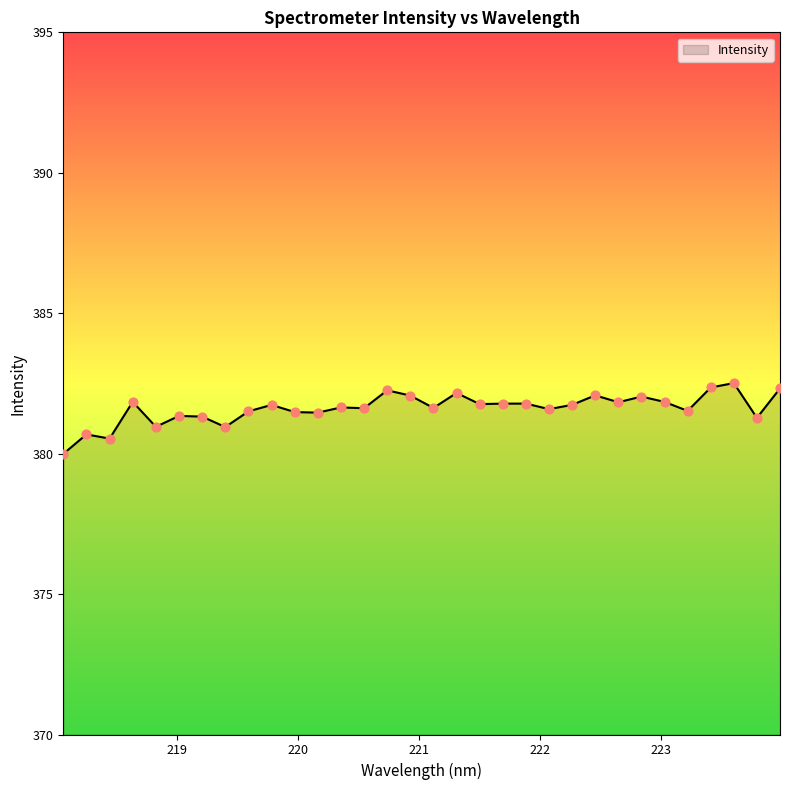

What is the difference between the maximum and minimum values?

2.5